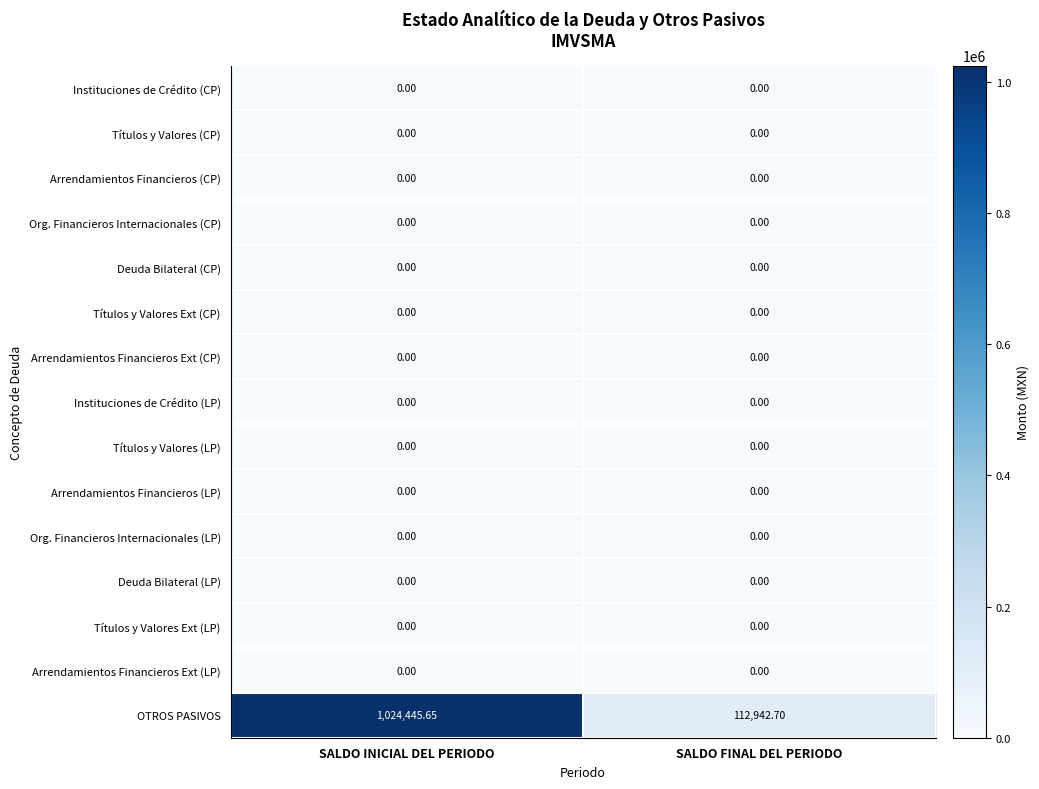

At which category is the sum across all series the highest?

SALDO INICIAL DEL PERIODO